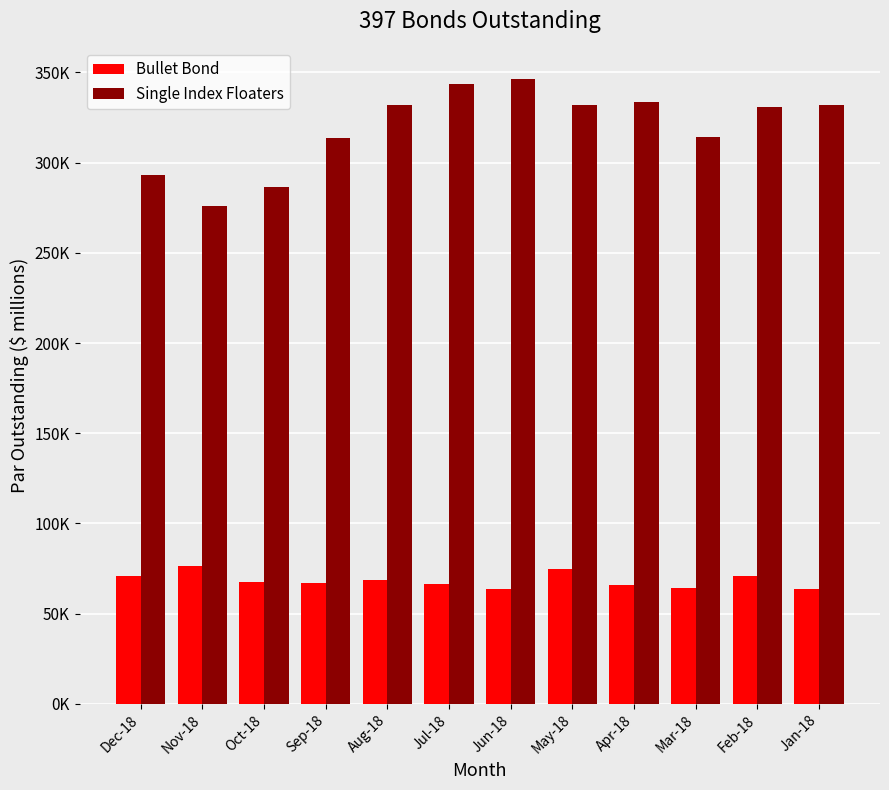

Which has a higher value, Aug-18 or Mar-18?

Aug-18